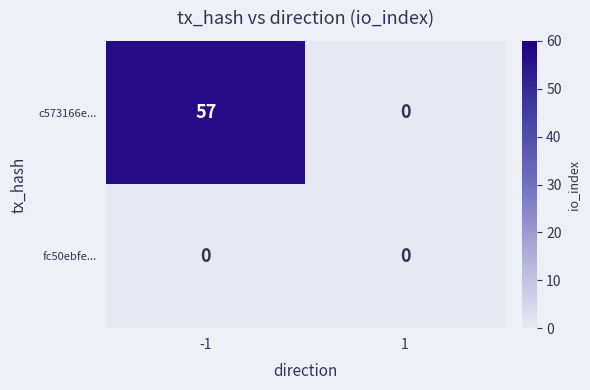

What is the difference between the c573166e... values at -1 and 1?

57